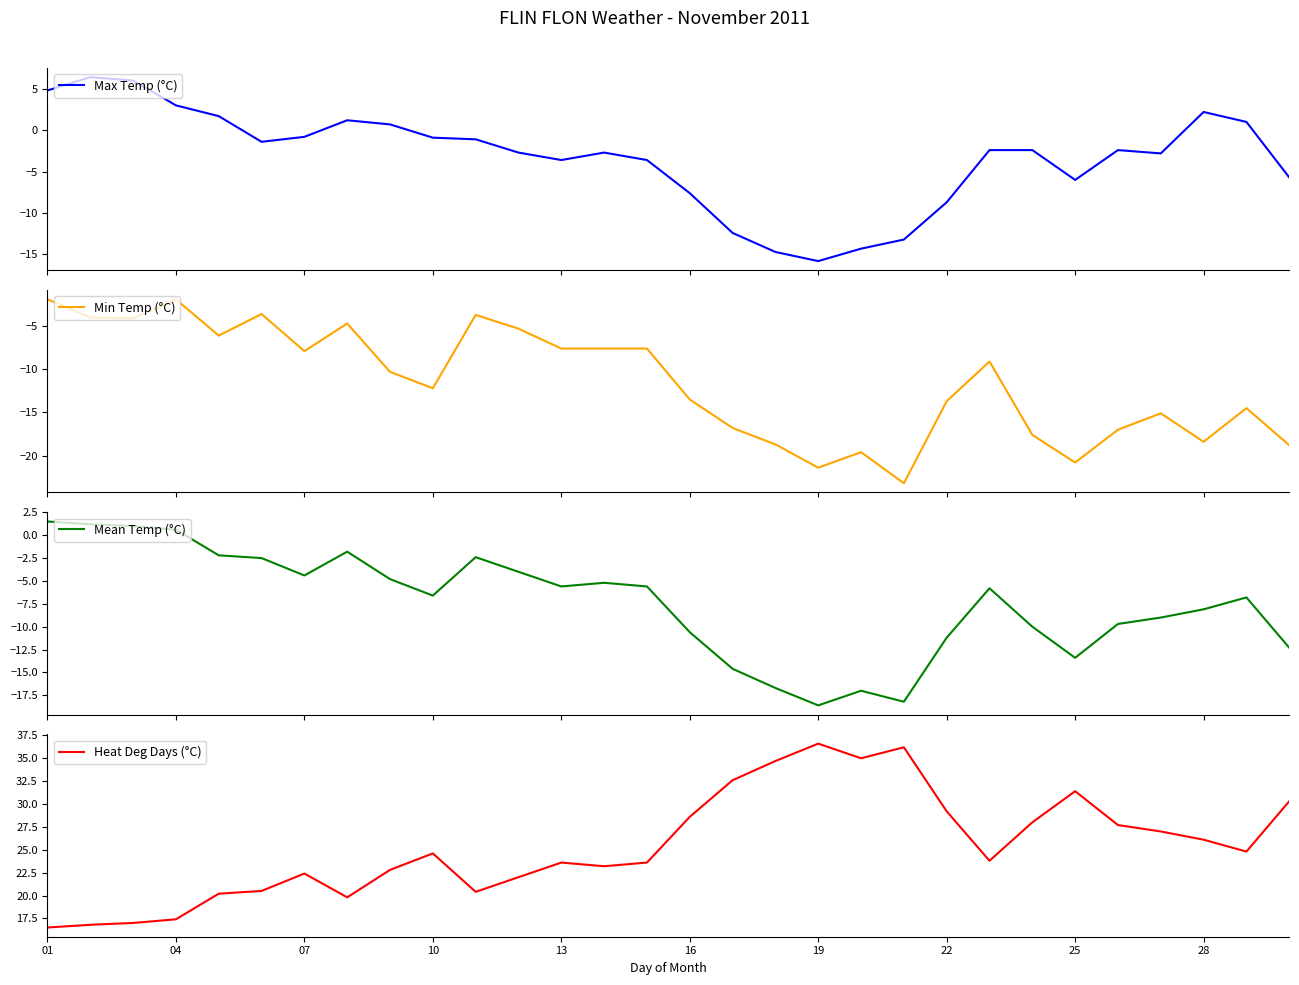

True or false: Heat Deg Days (°C) has a value of 50.8 at 25.

False